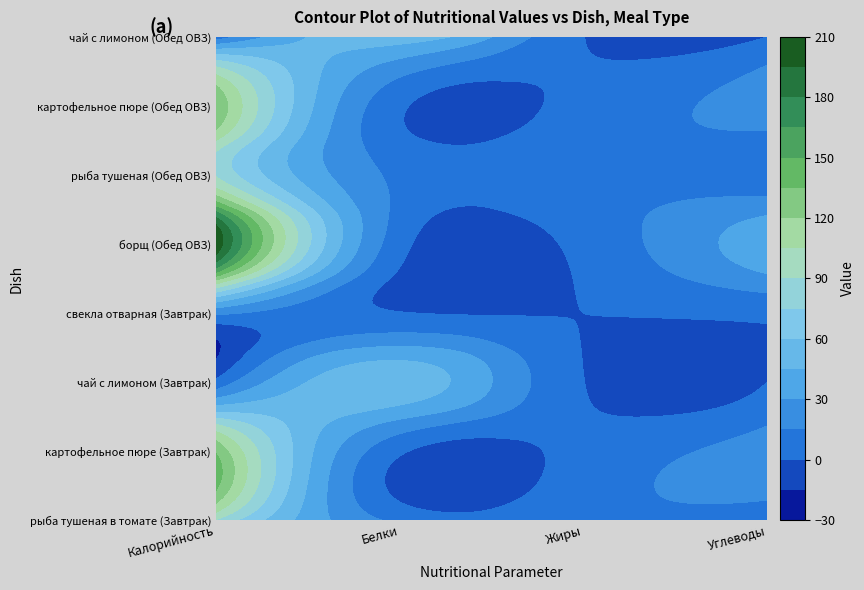

What is the difference between the second highest and minimum values in the чай с лимоном (Завтрак) series?

4.0